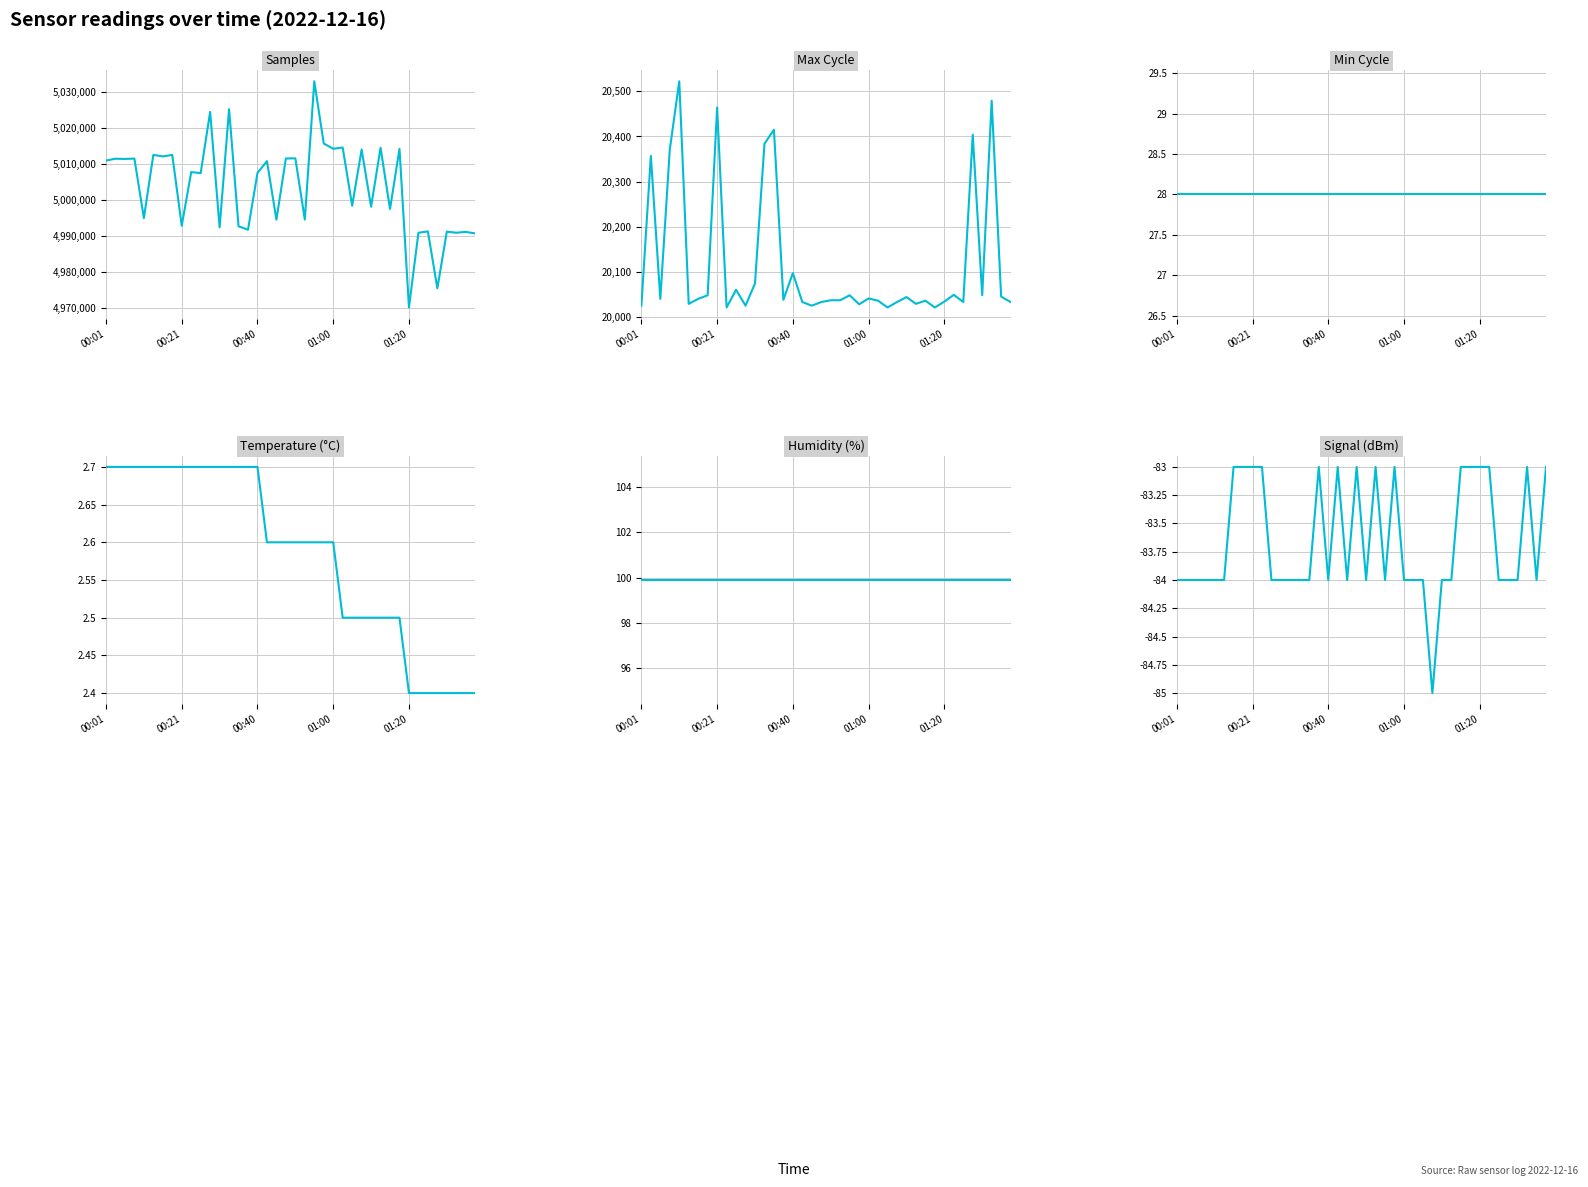

The Humidity series shows 36.5 at 7. True or false?

False